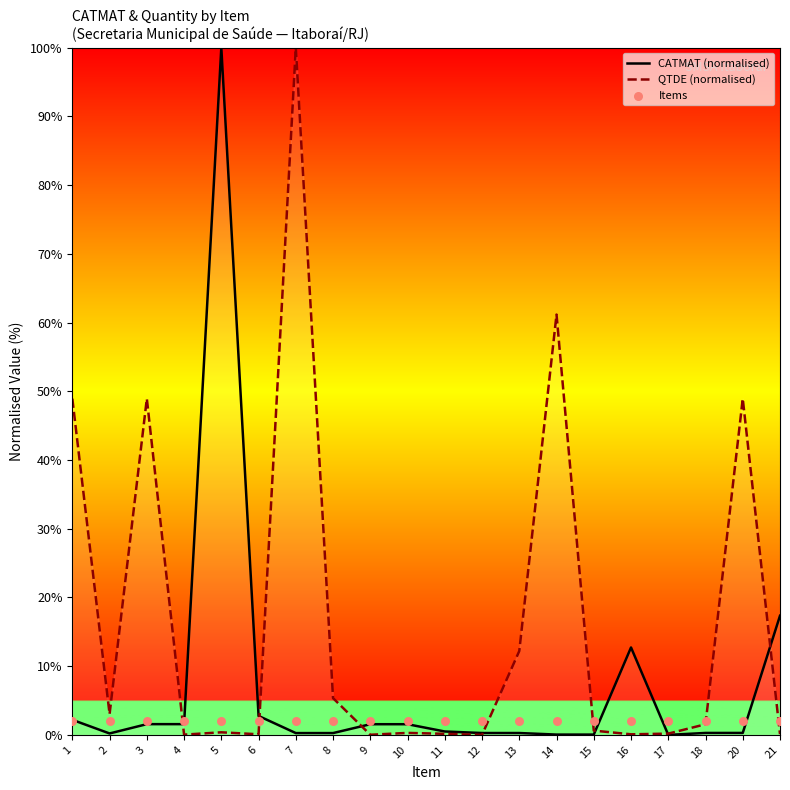

Which series reaches the minimum Y coordinate?

CATMAT (normalised)